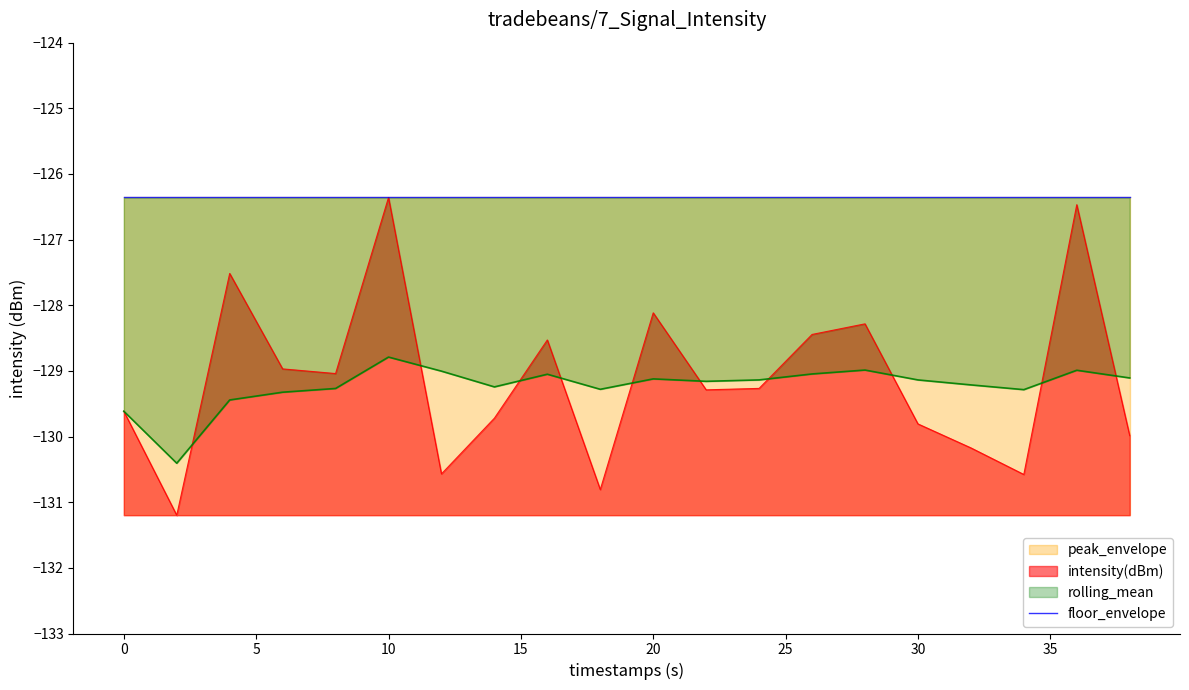

Is it true that intensity(dBm) equals -207.9 at 30?

False